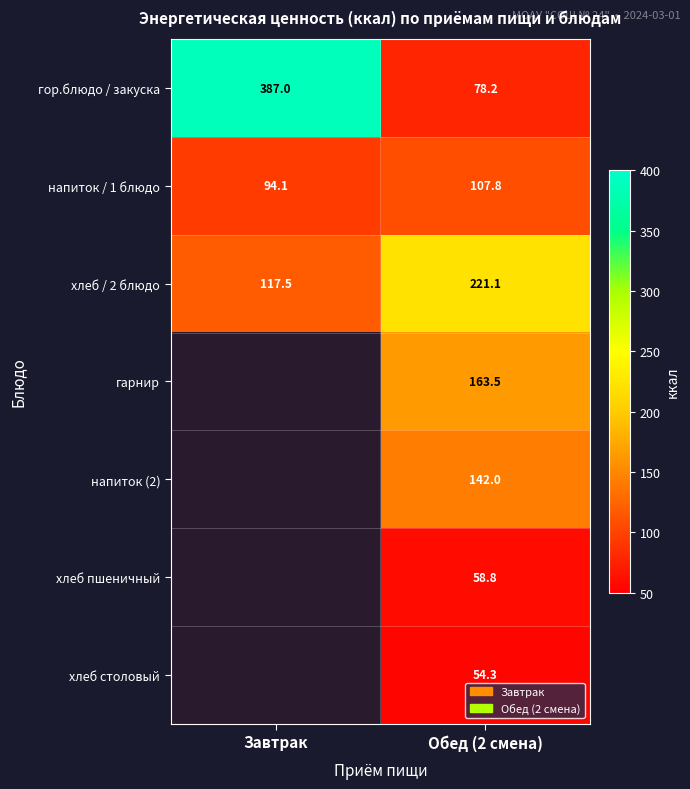

What is the sum of the напиток / 1 блюдо values at Завтрак and Обед (2 смена)?

201.9